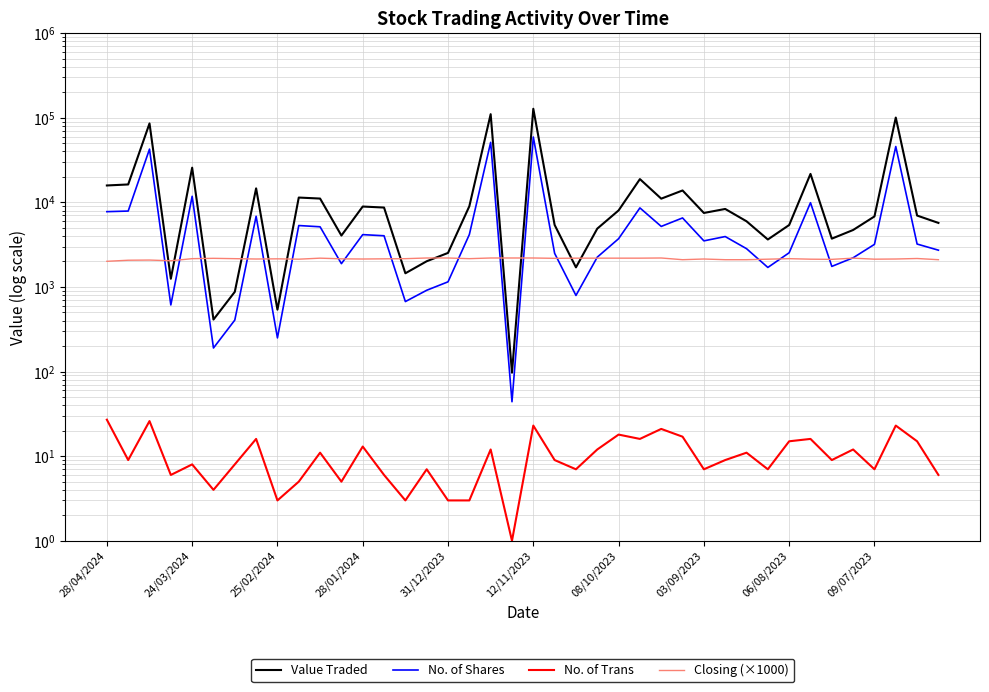

Rank the series by their maximum value, from highest to lowest.

Value Traded, No. of Shares, Closing (×1000), No. of Trans